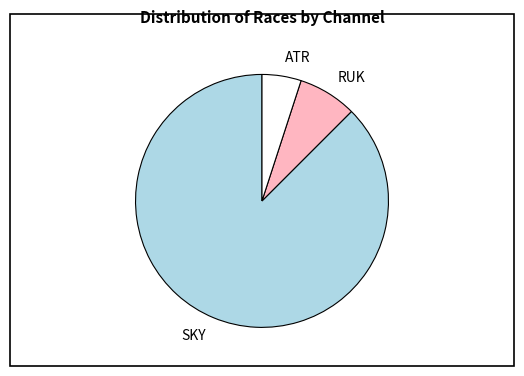

Approximately how many times larger is the value at ATR compared to RUK?

0.7